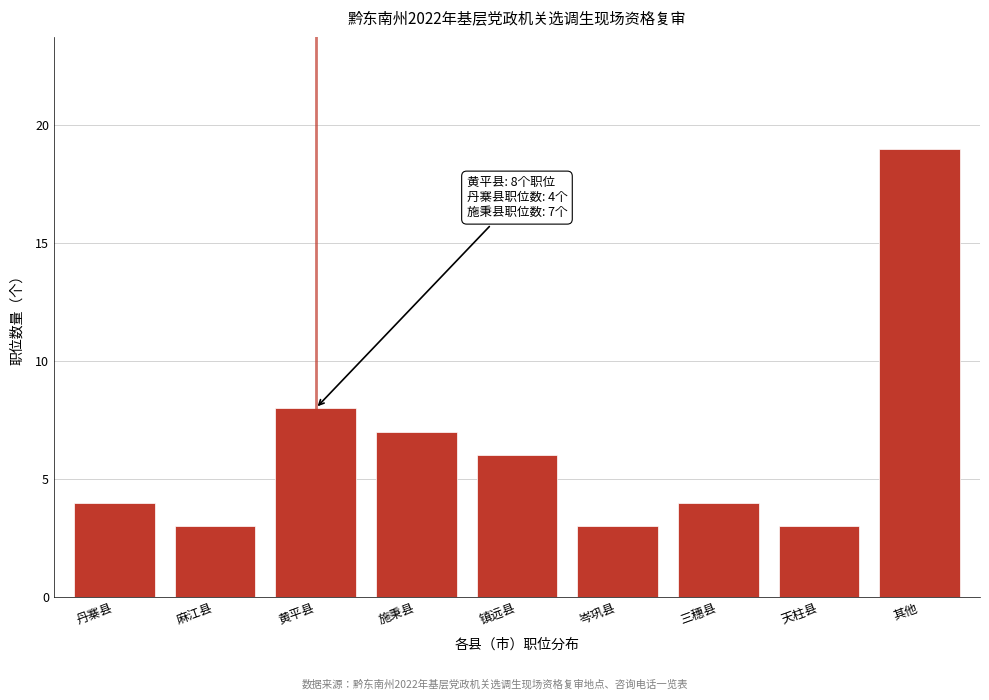

Reading left to right, list all the values displayed in this chart.

4	3	8	7	6	3	4	3	19